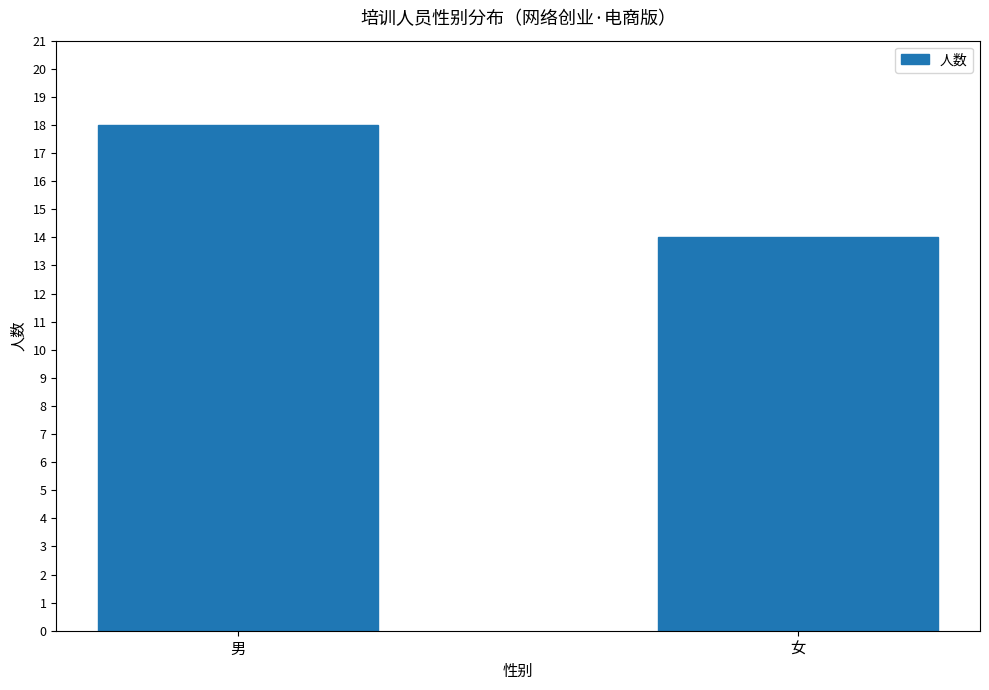

What is the sum of the values at 男 and 女?

32